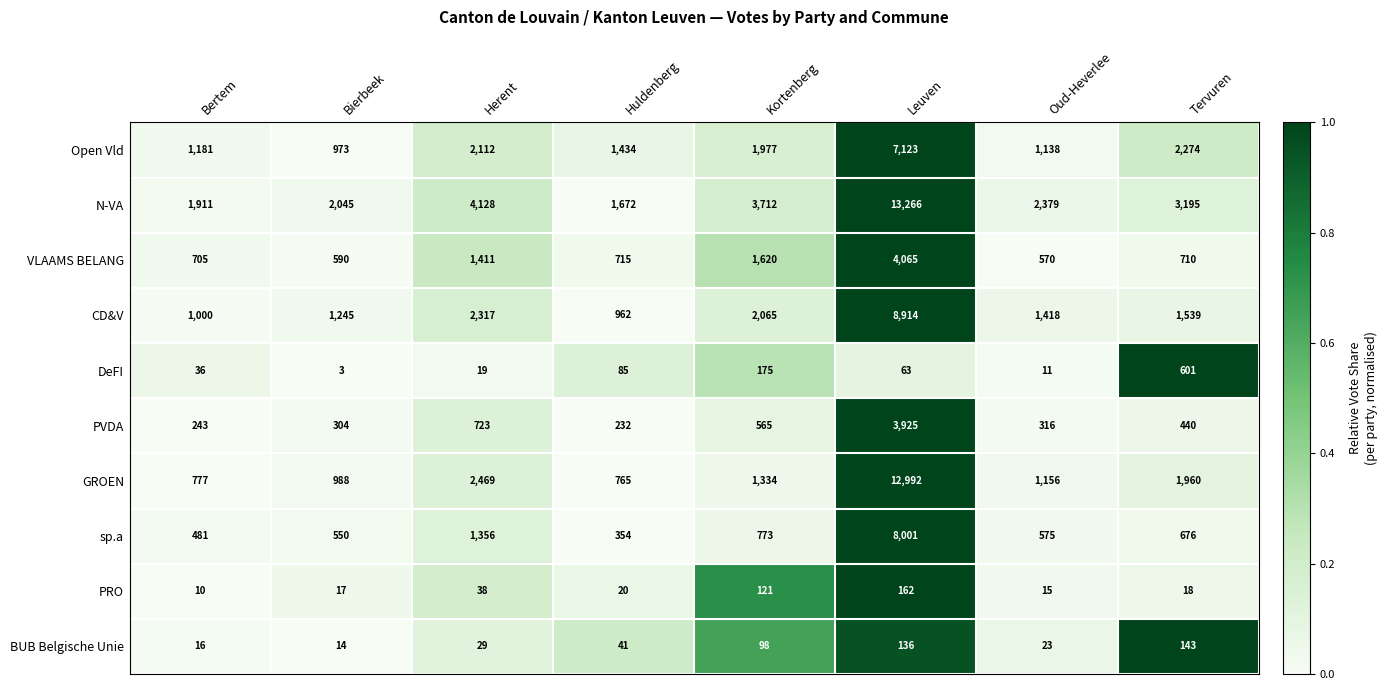

What is the sum of all Open Vld values?

18212